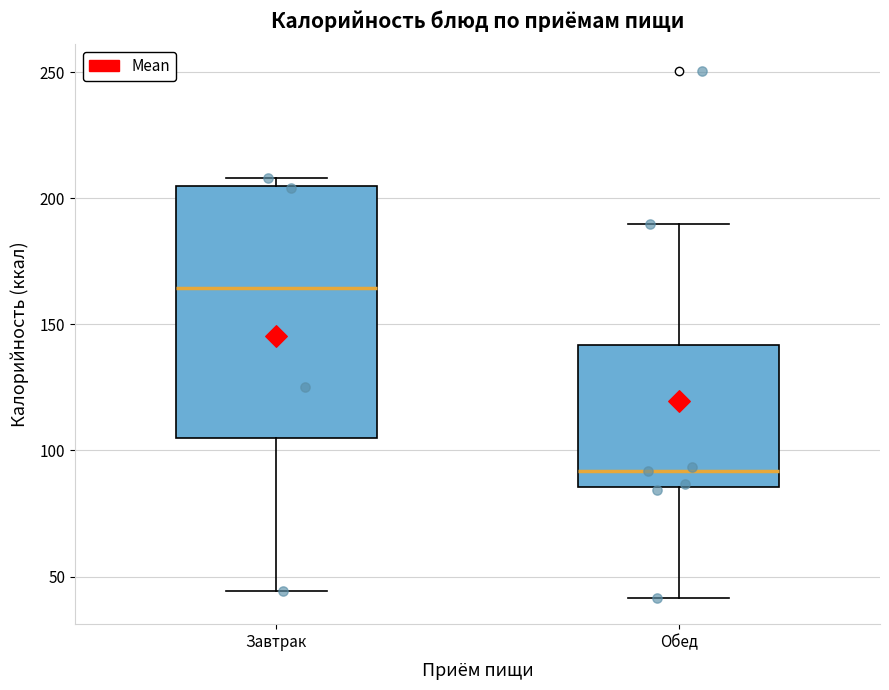

Where does the lower whisker of the box for Обед end on the y-axis? The values are not printed on the chart, so give them approximately, as read against the axis.

40